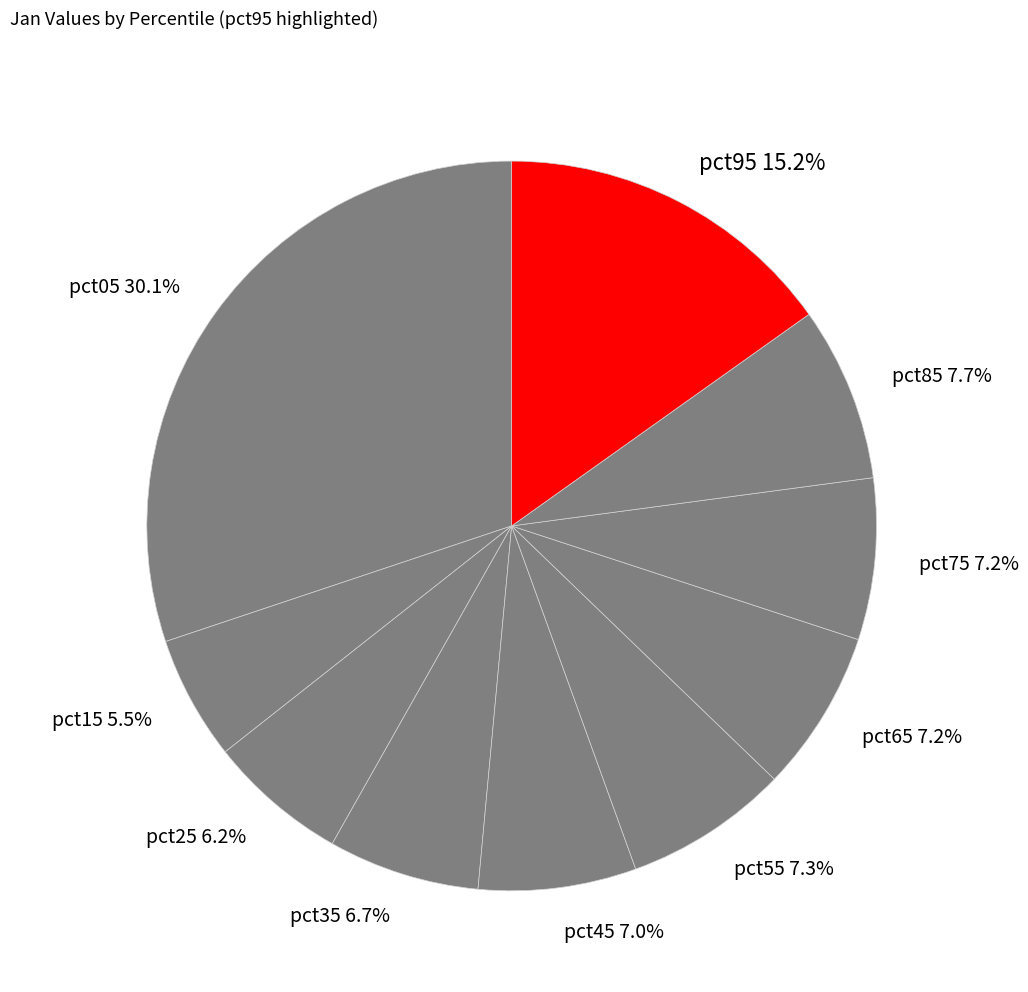

The pct05 slice represents 30% of the pie. True or false?

True